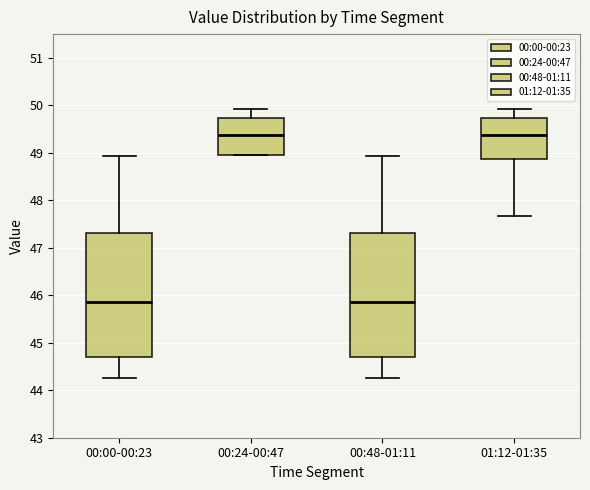

Reading left to right, transcribe this box plot: for each box, give where its median line is, the range the box spans, and where its two whiskers end, as read against the y-axis. The values are not printed on the chart, so give them approximately, as read against the axis.

00:00-00:23: median 45.9, box 44.7 to 47.3, whiskers 44.3 to 48.9
00:24-00:47: median 49.4, box 49.0 to 49.7, whiskers 49.0 to 49.9
00:48-01:11: median 45.9, box 44.7 to 47.3, whiskers 44.3 to 48.9
01:12-01:35: median 49.4, box 48.9 to 49.7, whiskers 47.7 to 49.9